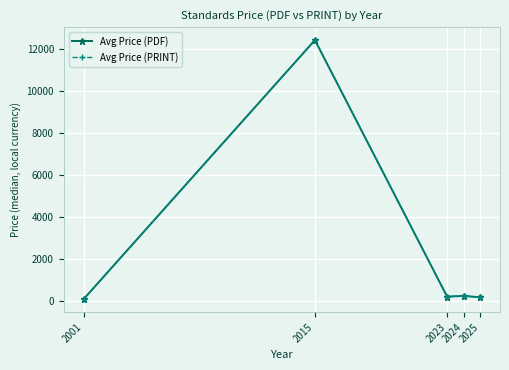

True or false: Avg Price (PRINT) and Avg Price (PDF) intersect in this chart.

False